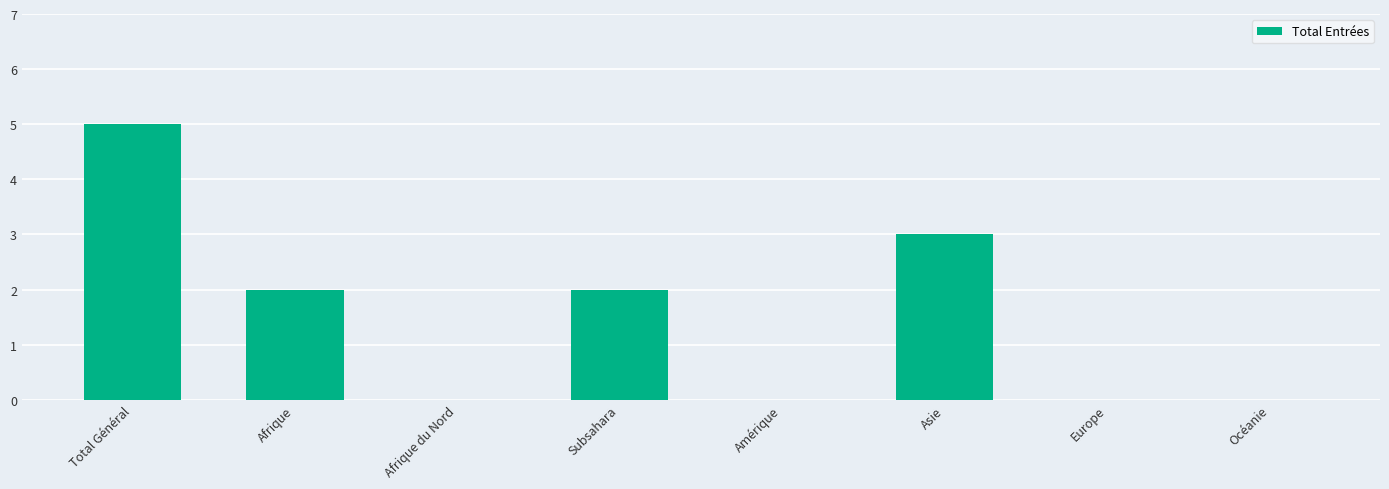

Are the bars horizontal?

No